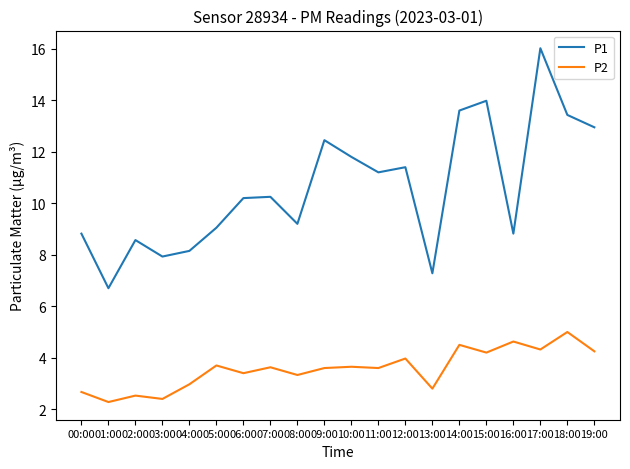

What is the difference between the maximum and second lowest values in the P2 series?

2.6